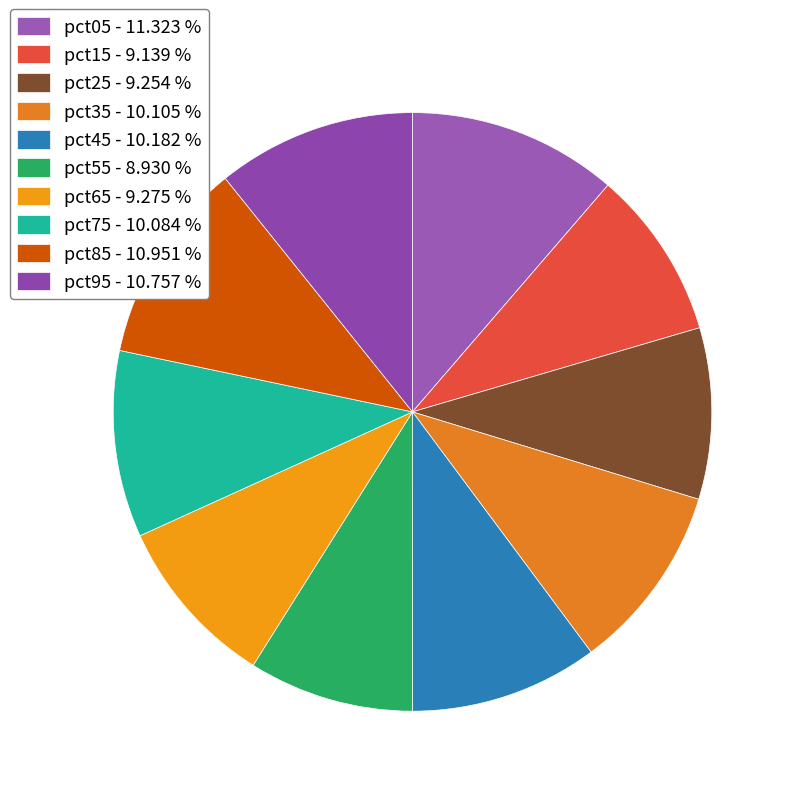

How many slices are in this pie chart?

10